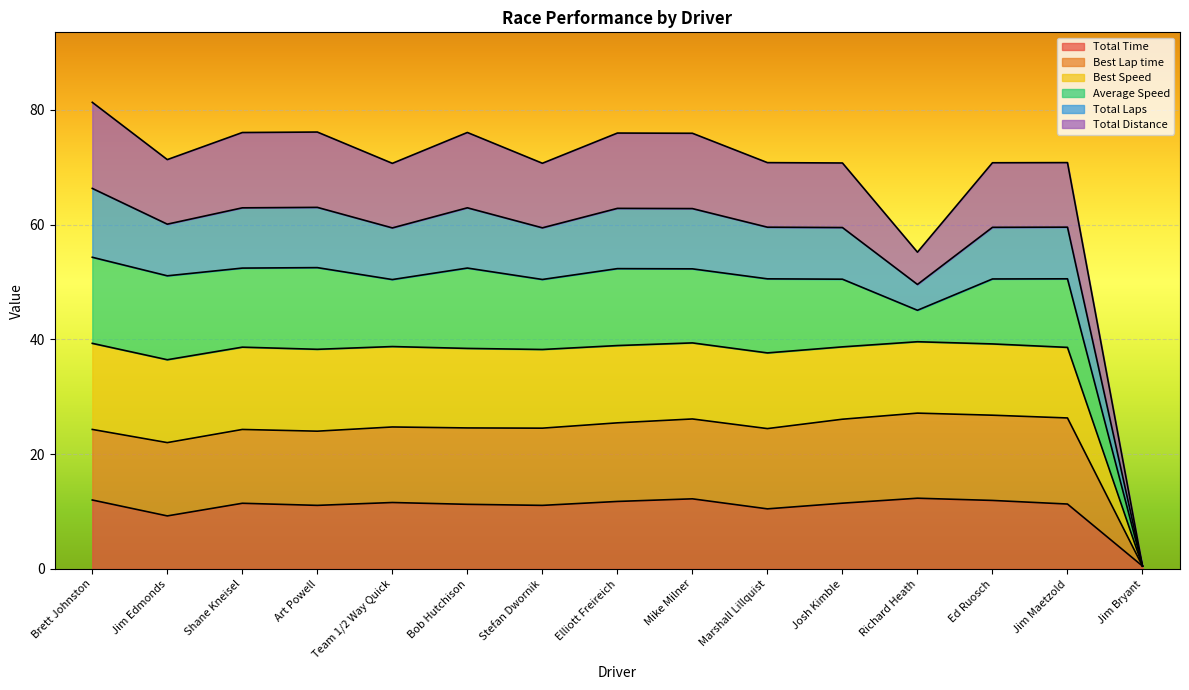

Which category has the lowest value in the Total Time series?

Jim Bryant